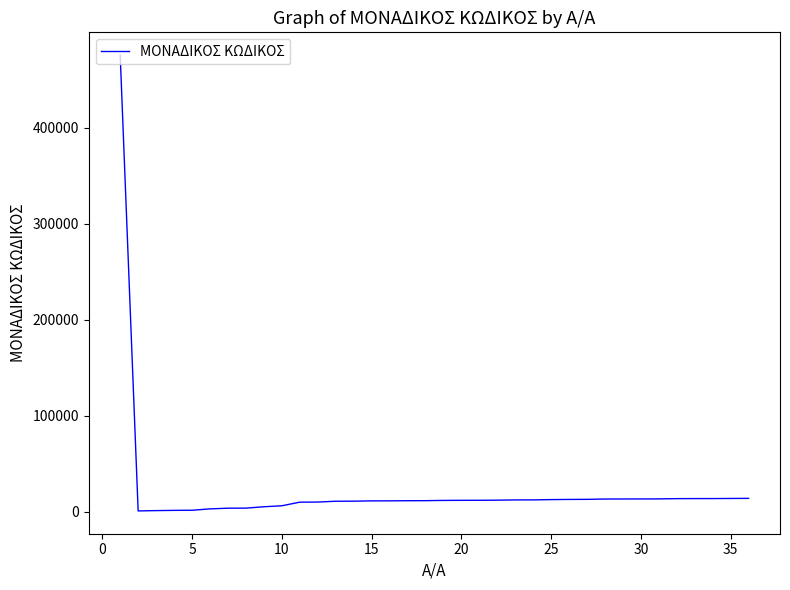

How many lines are shown in the chart?

1